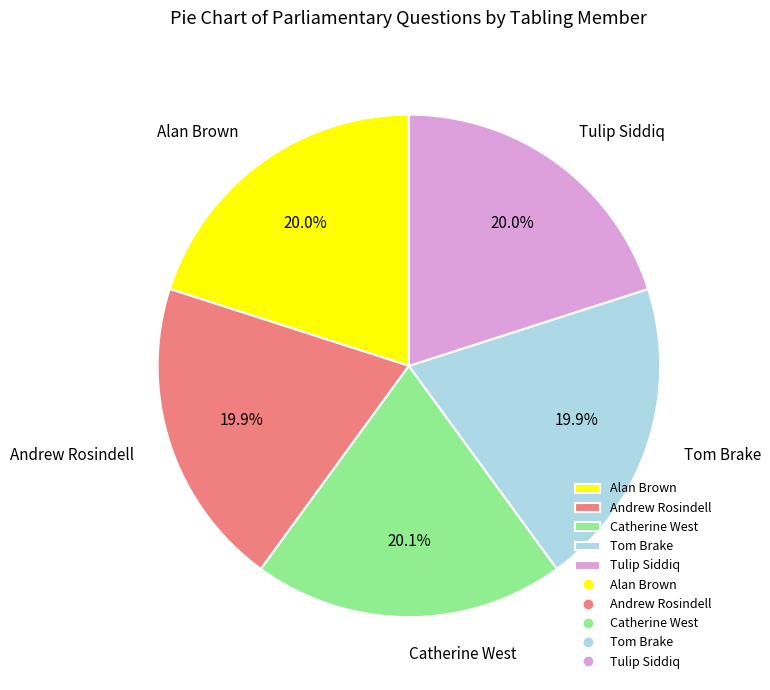

Do Alan Brown and Catherine West together represent more than half of the pie?

No